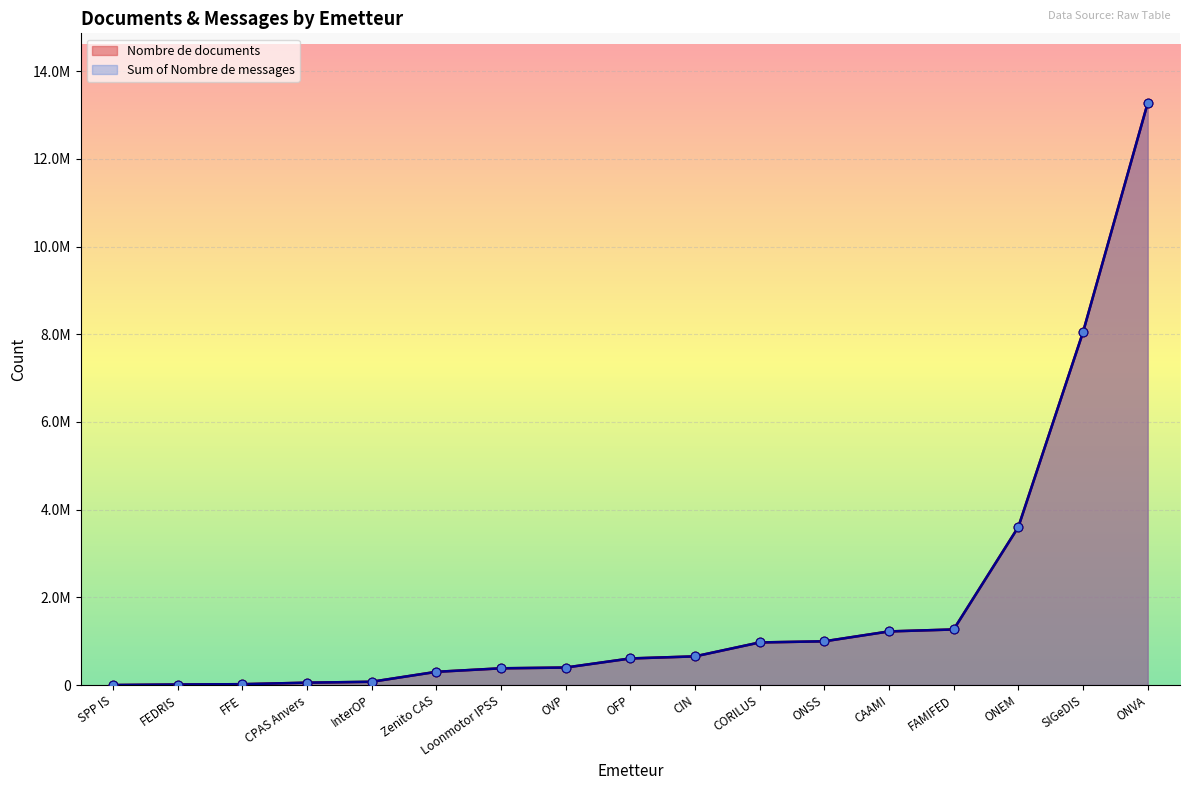

Which series contains the lowest Y value?

Nombre de documents